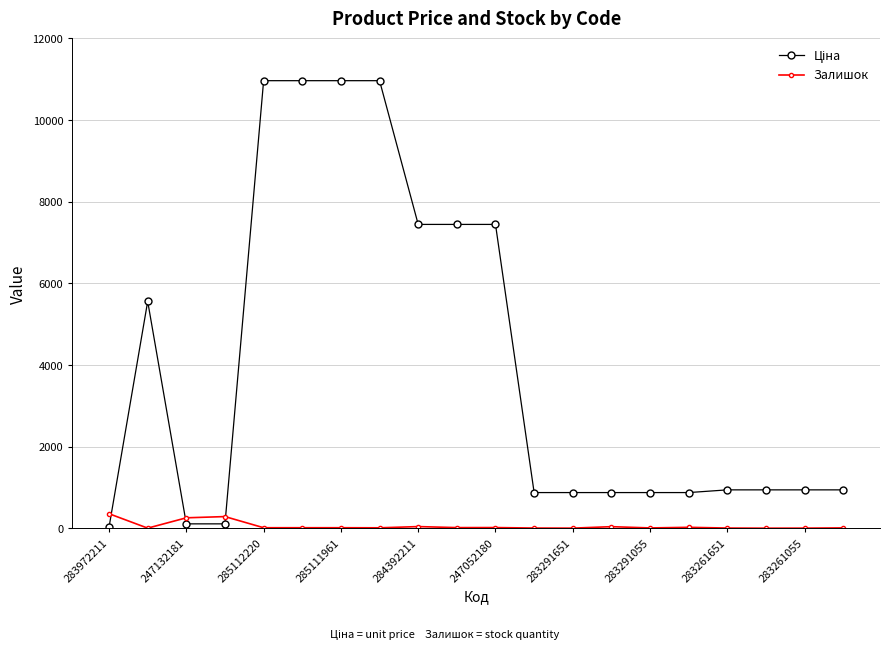

What is the difference between the second highest and second lowest values in the Залишок series?

283.0